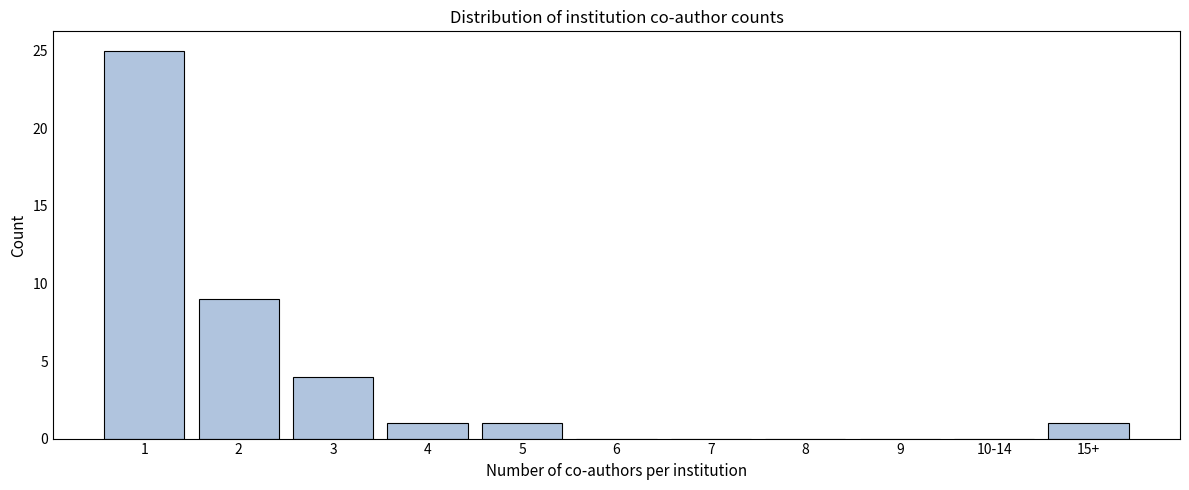

Reading right to left, what are all the values shown in this chart?

15+=1	10-14=0	9=0	8=0	7=0	6=0	5=1	4=1	3=4	2=9	1=25